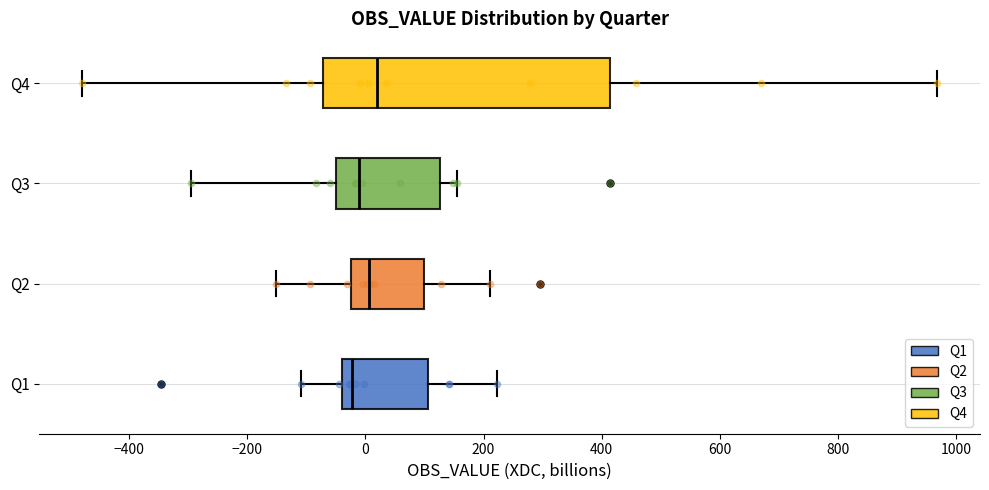

Reading bottom to top, transcribe this box plot: for each box, give where its median line is, the range the box spans, and where its two whiskers end, as read against the x-axis. The values are not printed on the chart, so give them approximately, as read against the axis.

Q1: median -20, box -40 to 100, whiskers -100 to 220
Q2: median 0, box -20 to 100, whiskers -160 to 220
Q3: median -20, box -40 to 120, whiskers -300 to 160
Q4: median 20, box -80 to 420, whiskers -480 to 960